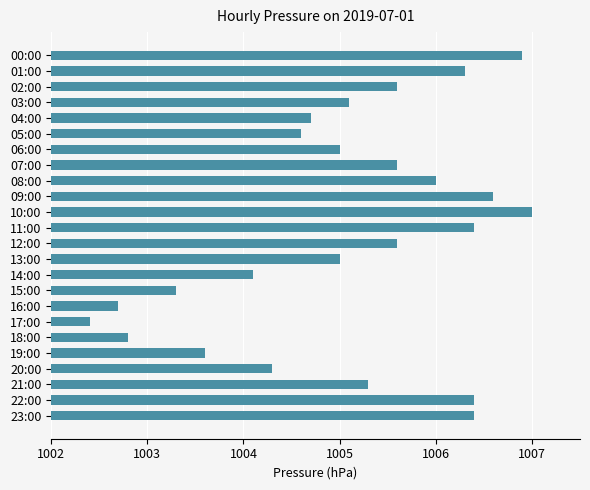

True or false: the data shows 265.8 at 04:00.

False